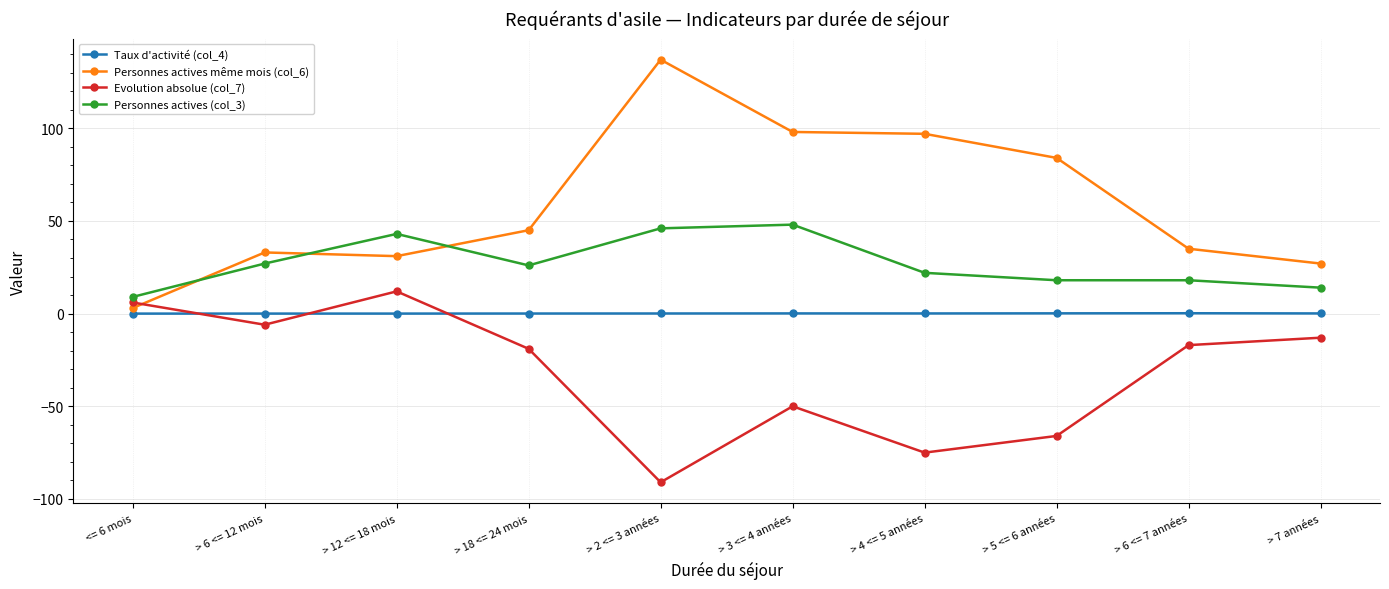

At which category does Personnes actives (col_3) reach its first local peak?

> 12 <= 18 mois